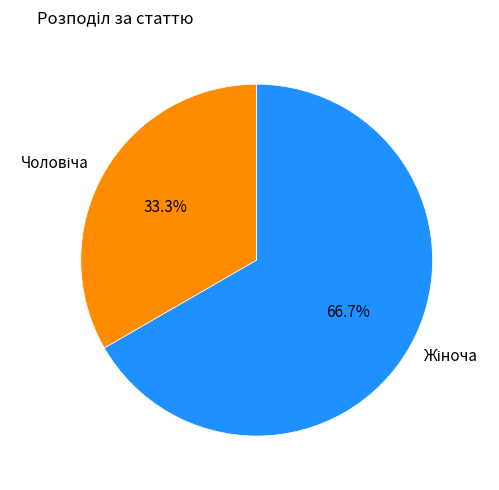

Is there any slice that represents more than half of the pie?

Yes